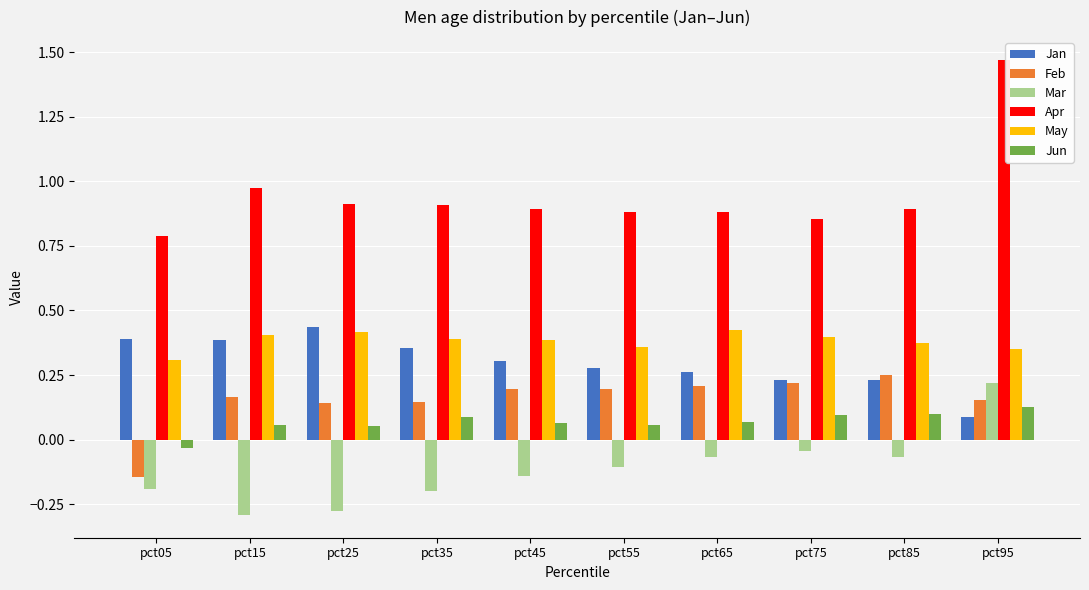

True or false: Feb has a value of 0.2 at pct85.

True